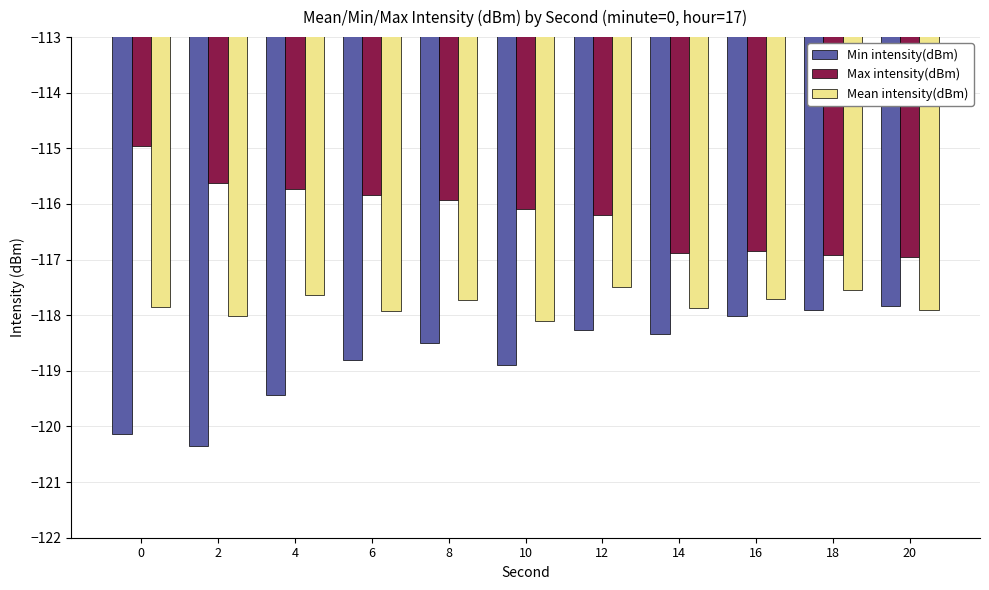

The value of Min intensity(dBm) at 0 is -183.7. True or false?

False